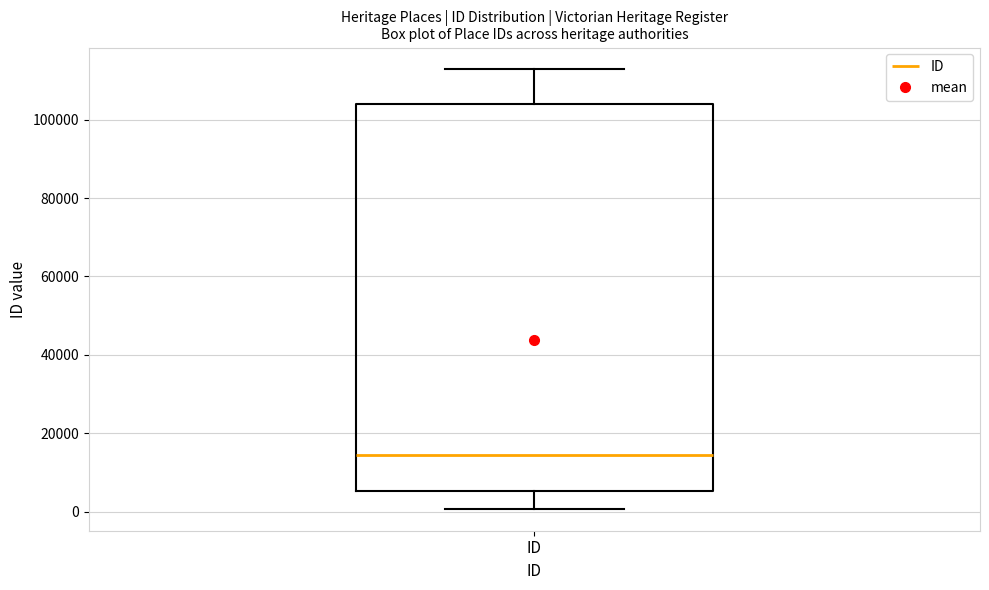

Transcribe this box plot: give where the median line is, the range the box spans, and where the two whiskers end, as read against the y-axis. The values are not printed on the chart, so give them approximately, as read against the axis.

median 14000, box 6000 to 104000, whiskers 0 to 112000